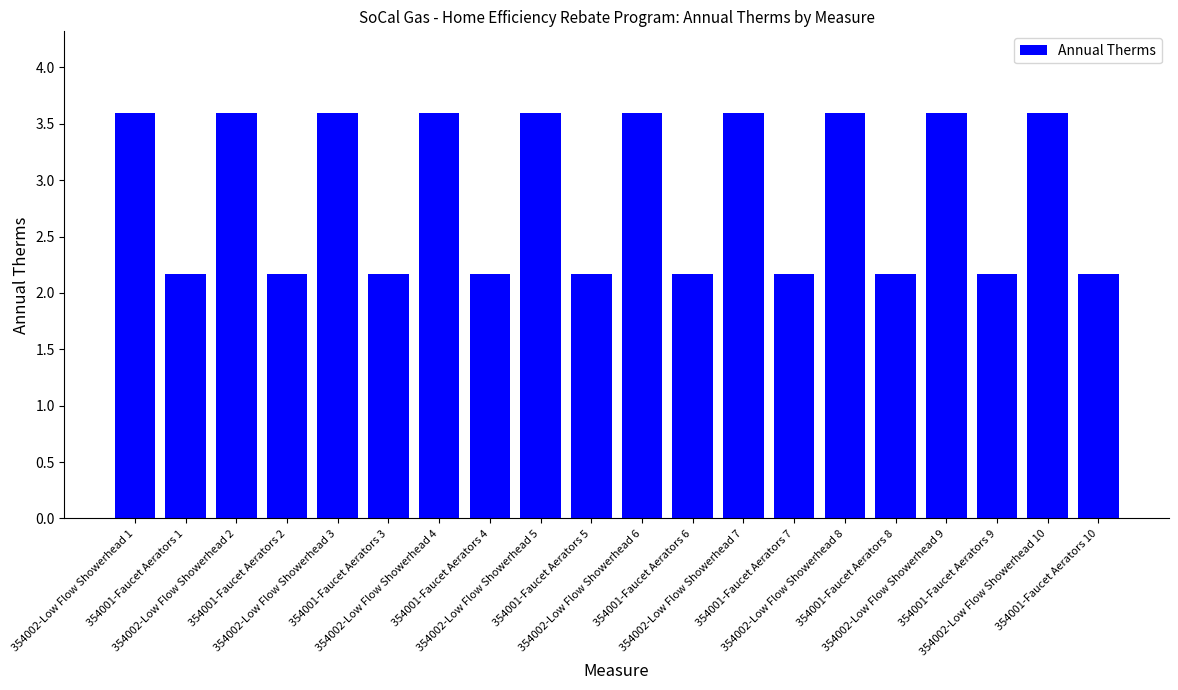

What is the minimum value shown in the chart?

2.2